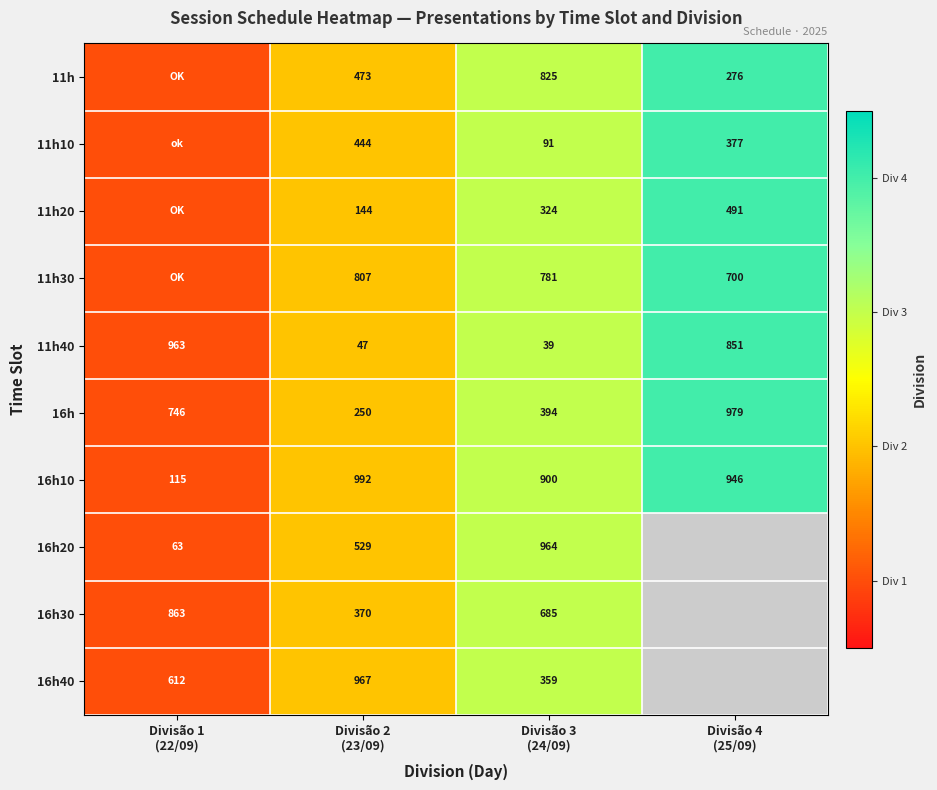

What is the sum of all 16h values?

2369